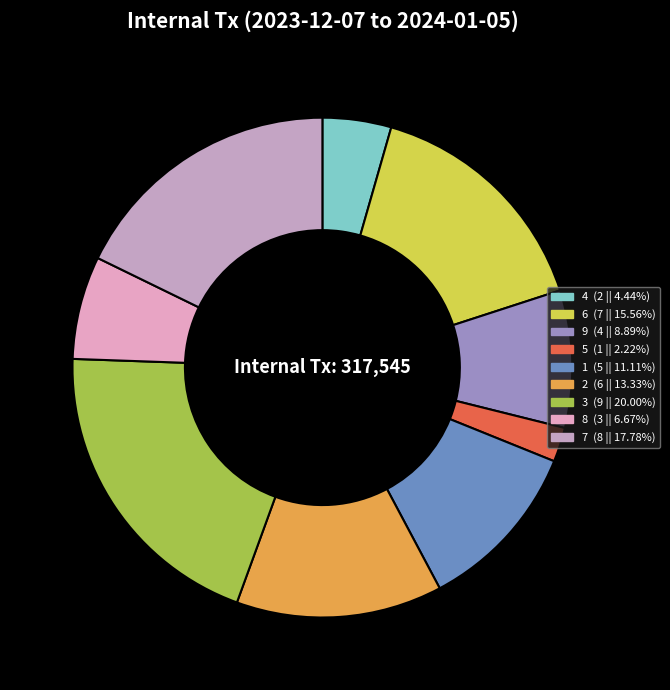

Is 9 the majority of the pie?

No